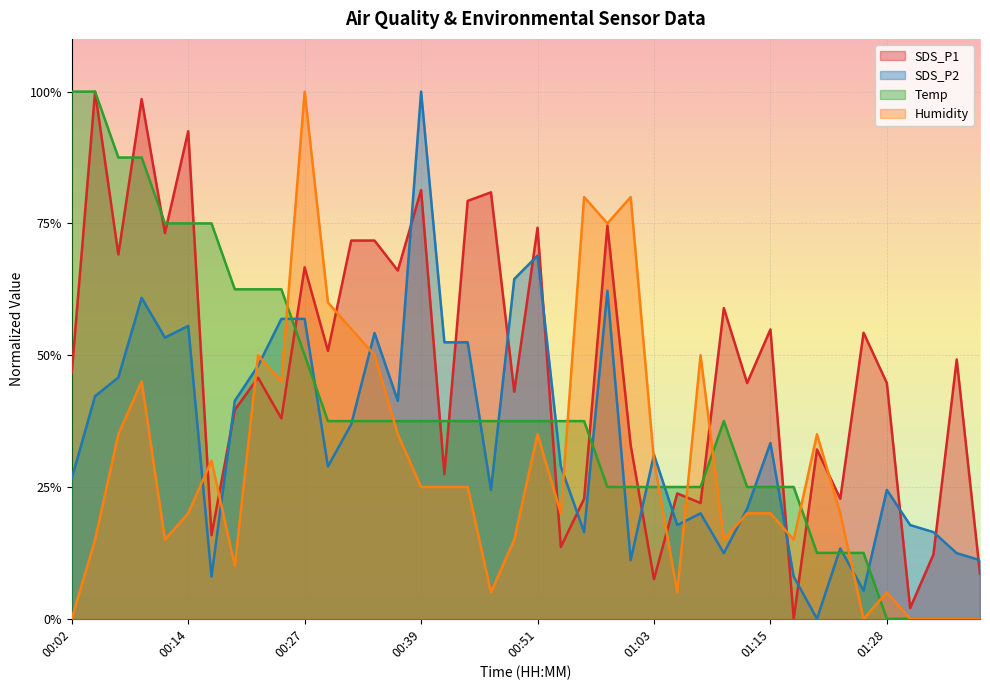

The SDS_P2 series shows 0.1 at 01:06. True or false?

False